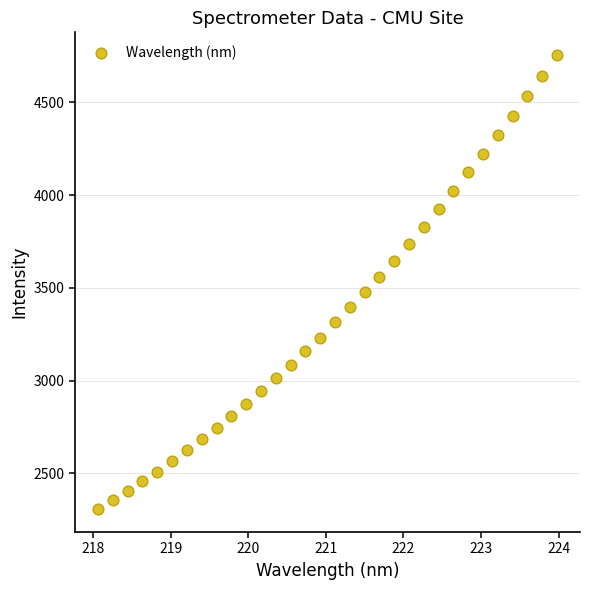

What is the range of Y values (max minus min)?

2449.5